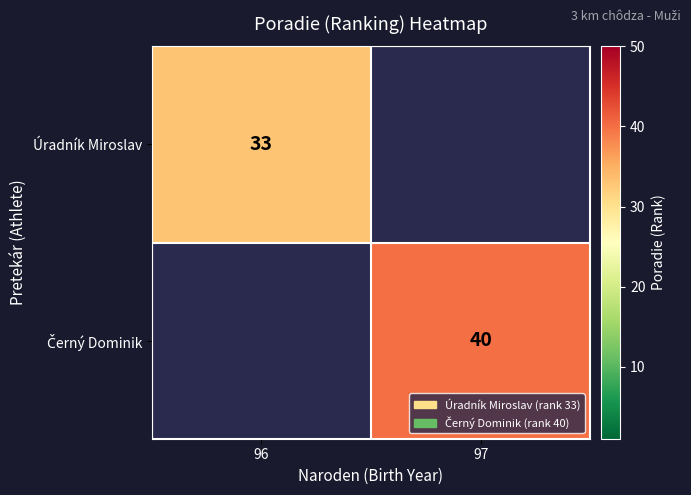

Count the number of data series in this chart.

2